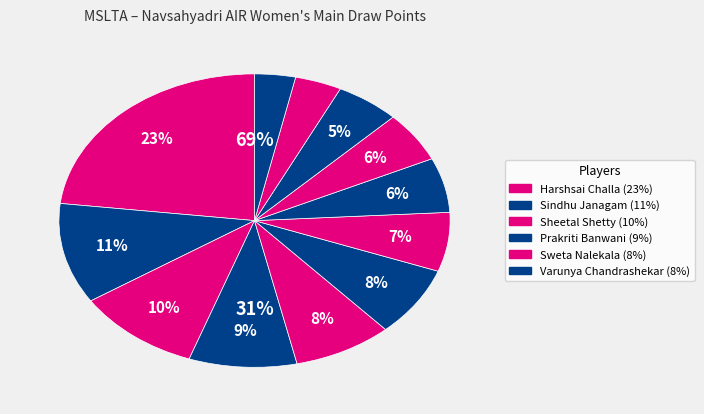

What is the smallest slice in the pie chart?

Nikita Telkar